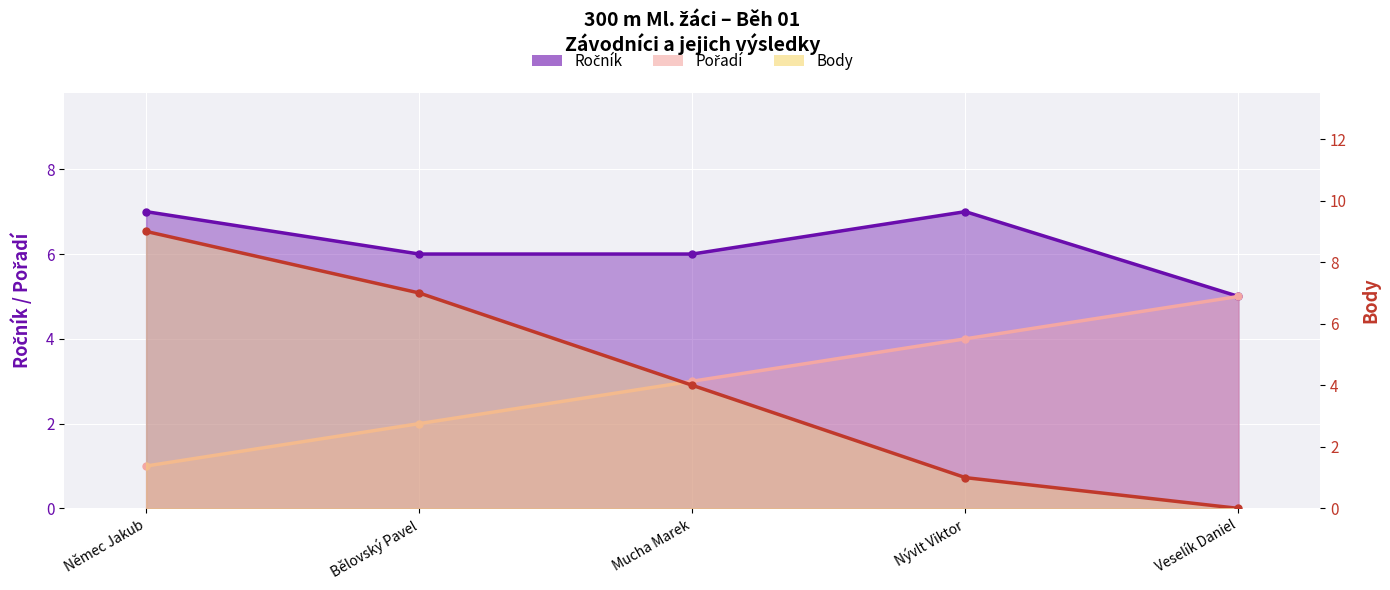

Where does the data first go above 4?

Němec Jakub